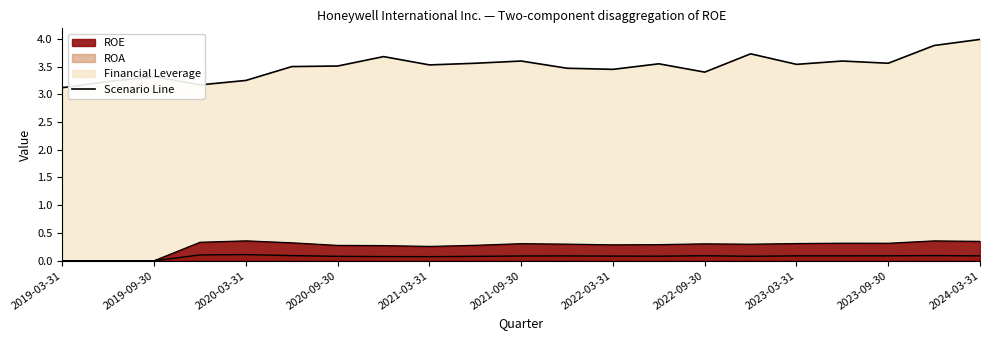

What is the difference between the maximum and minimum values in the Financial Leverage series?

0.9